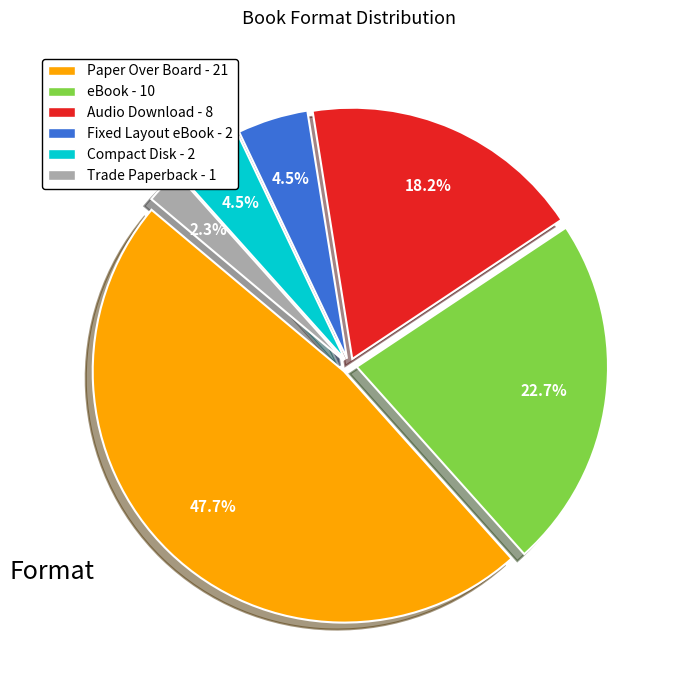

What is the total percentage of eBook and Paper Over Board?

70.5%